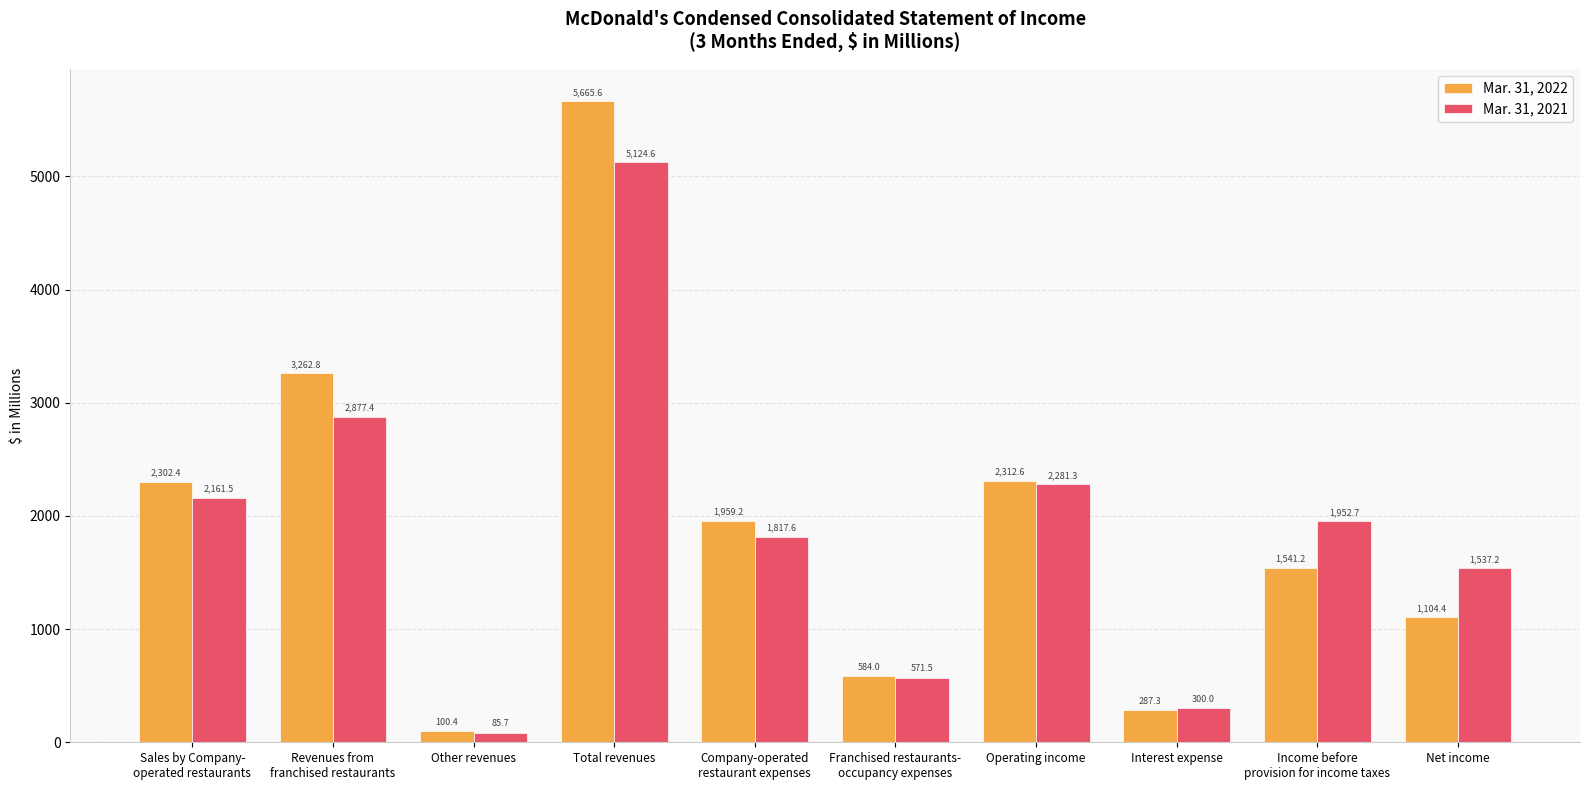

The value of Mar. 31, 2022 at Operating income is 2312.6. True or false?

True